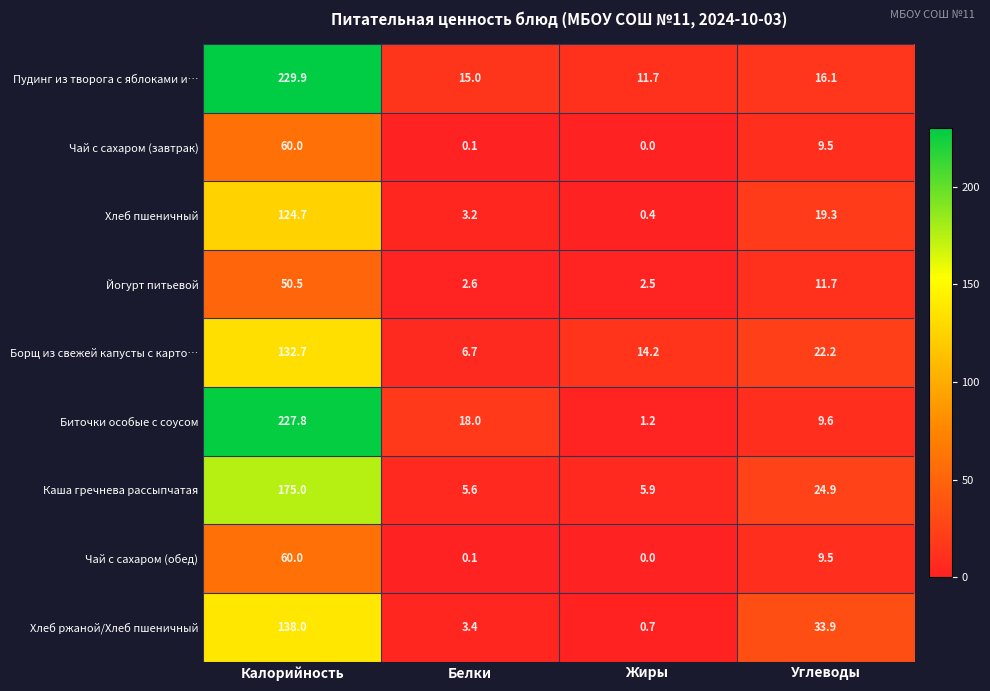

At which category is the sum across all series the highest?

Калорийность